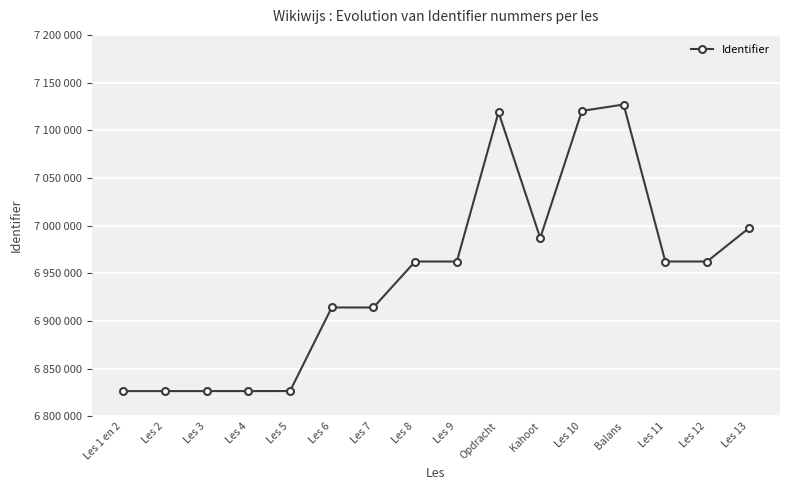

Count the number of categories in the chart.

16